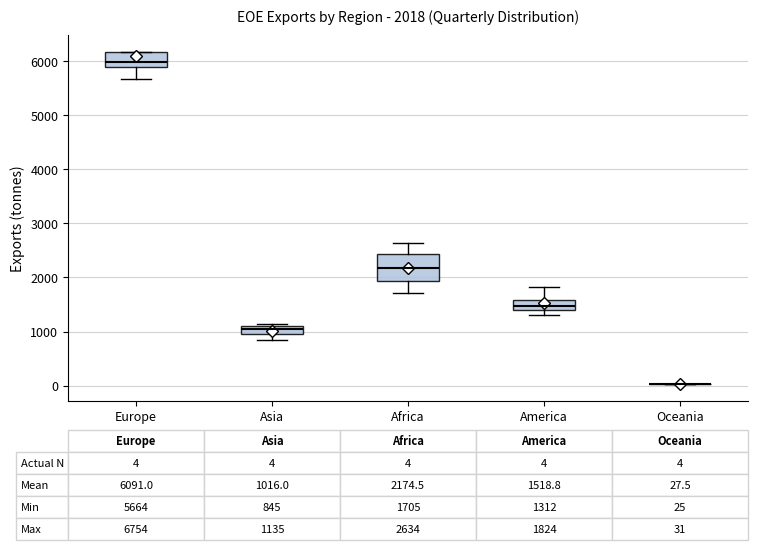

Which box is the tallest, from its lower edge to its upper edge?

Africa